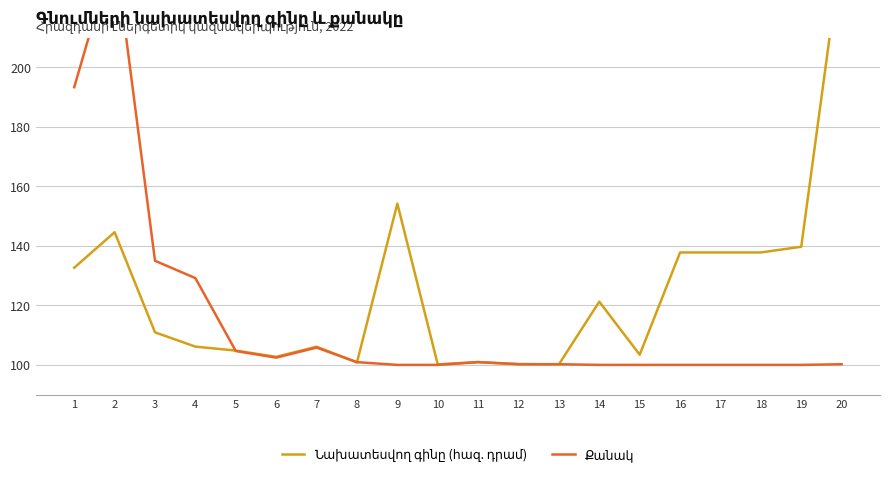

What value does the Քանակ series have at 8?

100.9